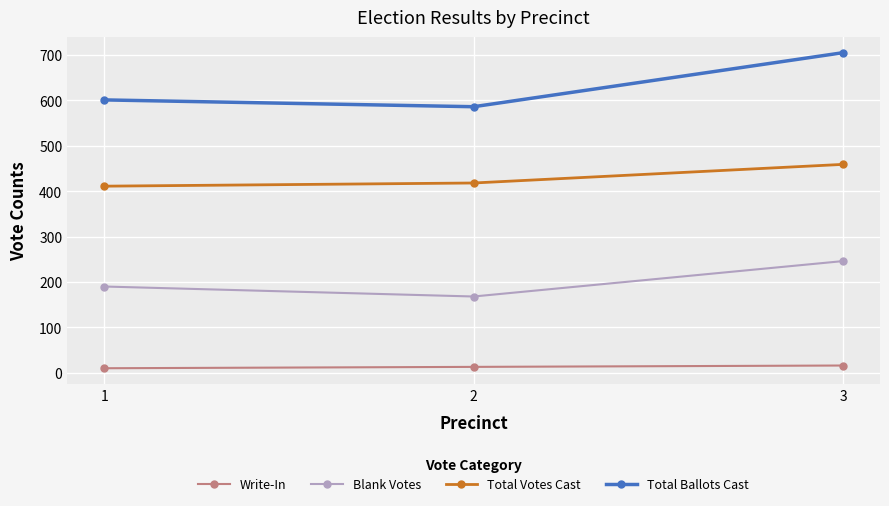

Which series has the largest range (max minus min)?

Total Ballots Cast